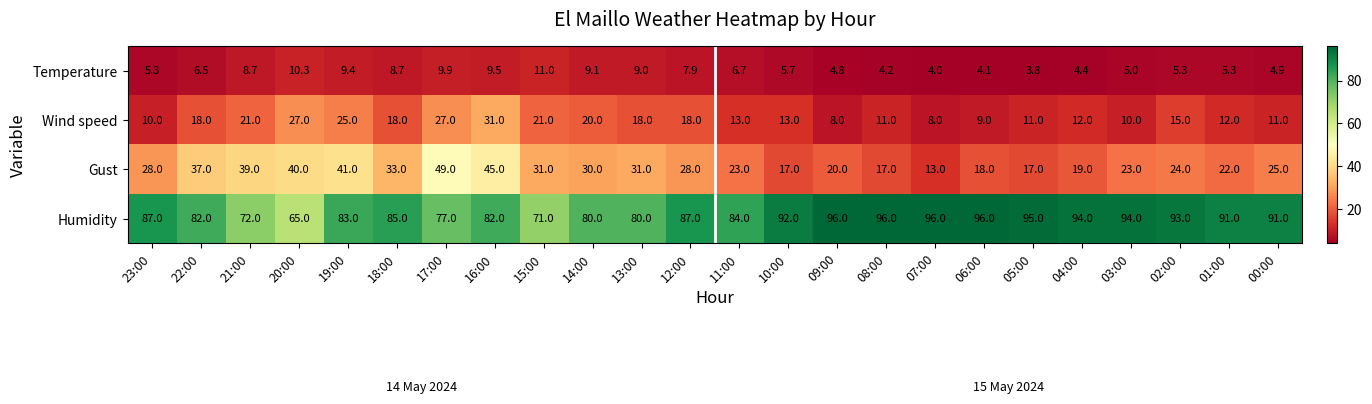

At how many categories does at least one series exceed 47?

24